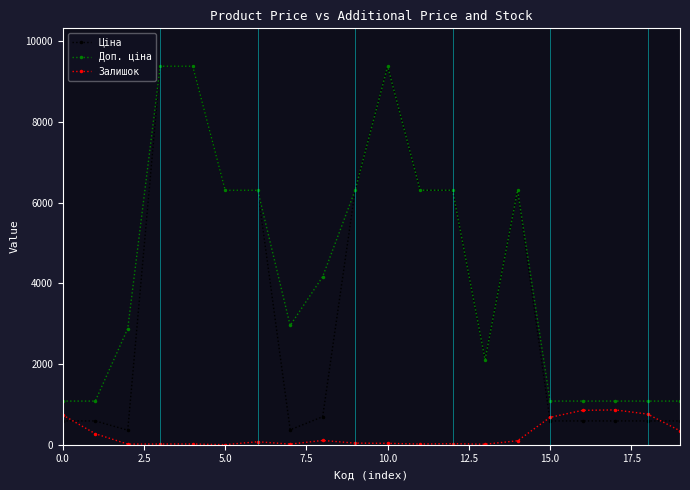

True or false: Доп. ціна and Залишок cross at least once.

False